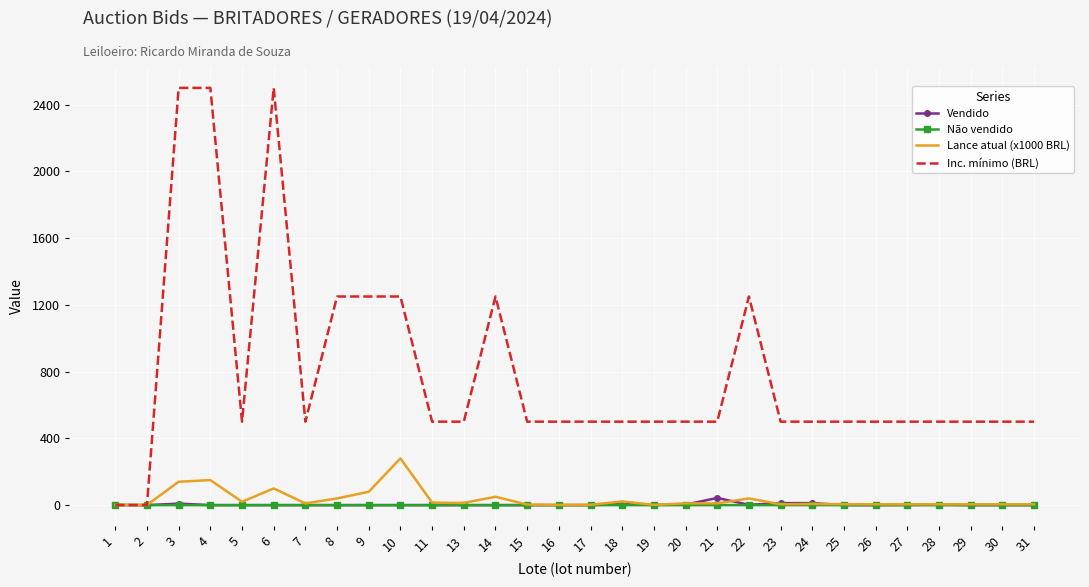

True or false: Vendido has a value of 0.0 at 17.

True